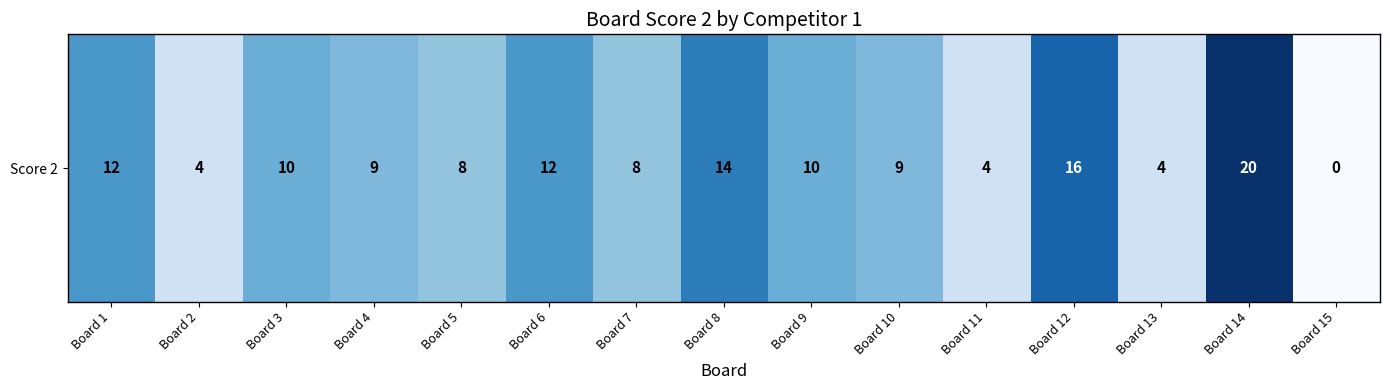

Rank the categories by value from highest to lowest.

Board 14, Board 12, Board 8, Board 1, Board 6, Board 3, Board 9, Board 4, Board 10, Board 5, Board 7, Board 2, Board 11, Board 13, Board 15